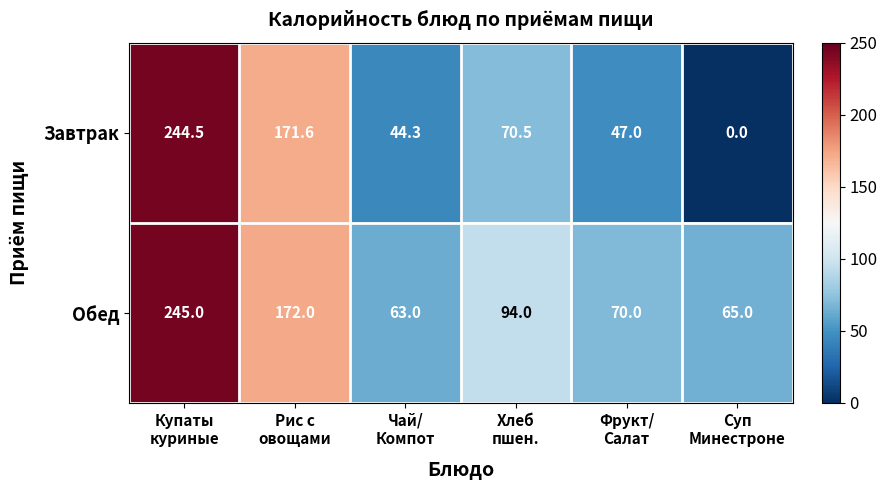

What is the difference between the highest and lowest values at Чай/
Компот?

18.7